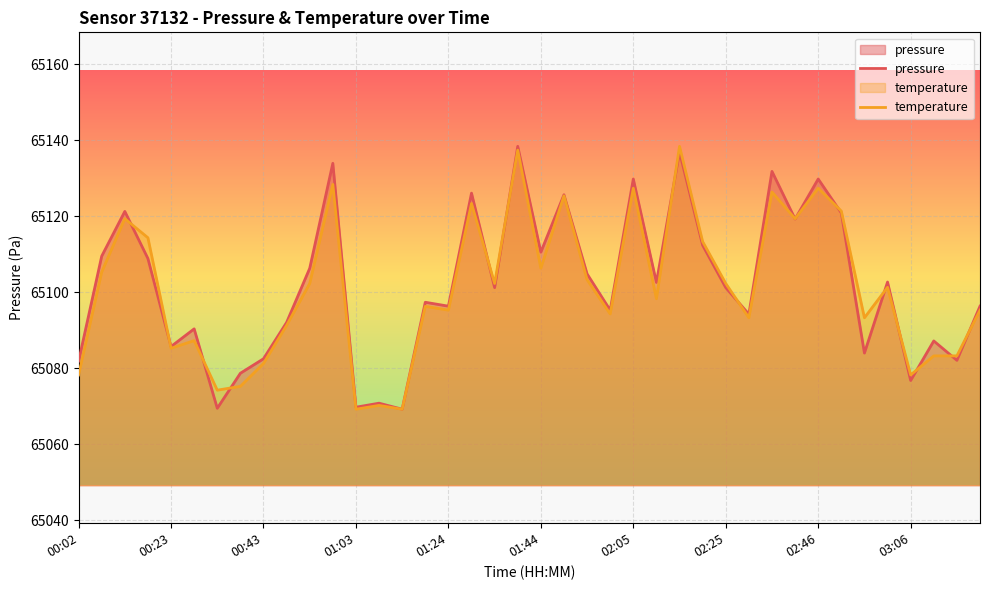

What is the difference between the highest and lowest values at 00:02?

3.6